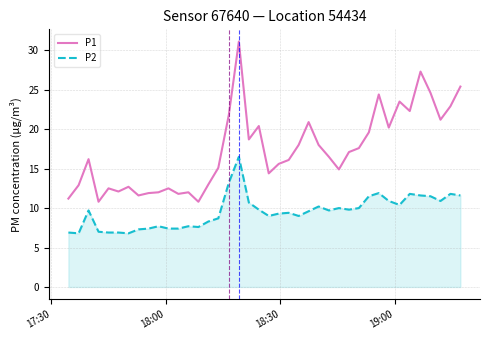

What is the highest value of the P1 series?

31.1